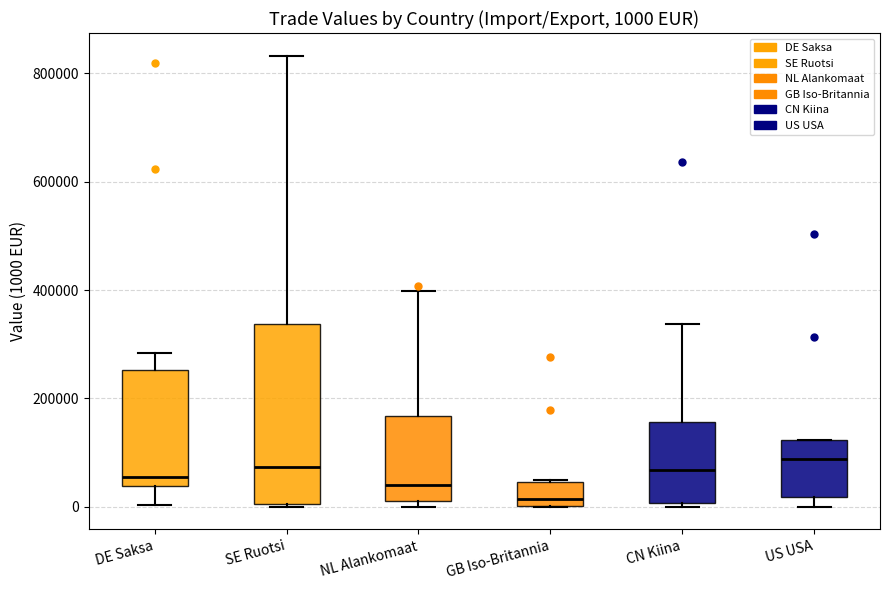

Which box is the tallest, from its lower edge to its upper edge?

SE Ruotsi